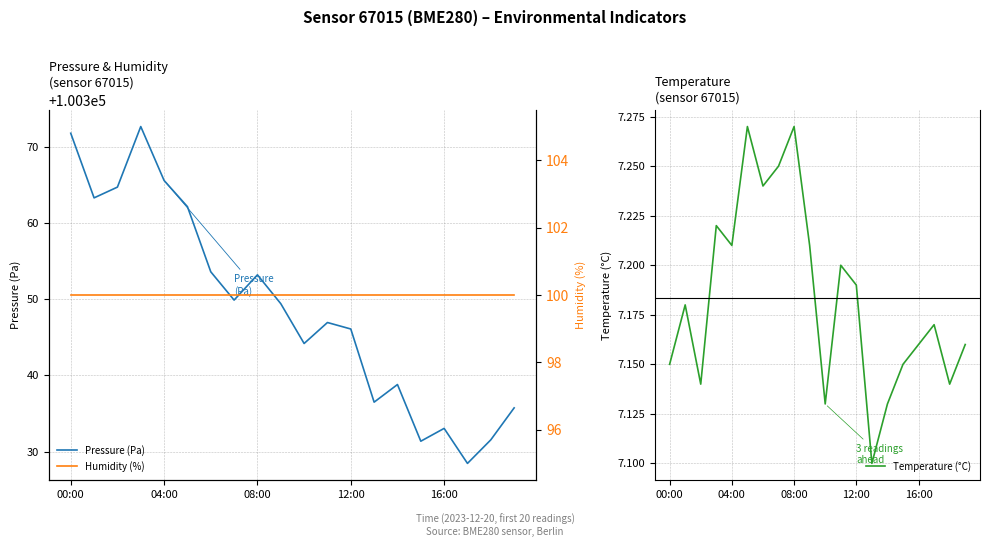

Does the chart display data point markers on the line(s)?

No